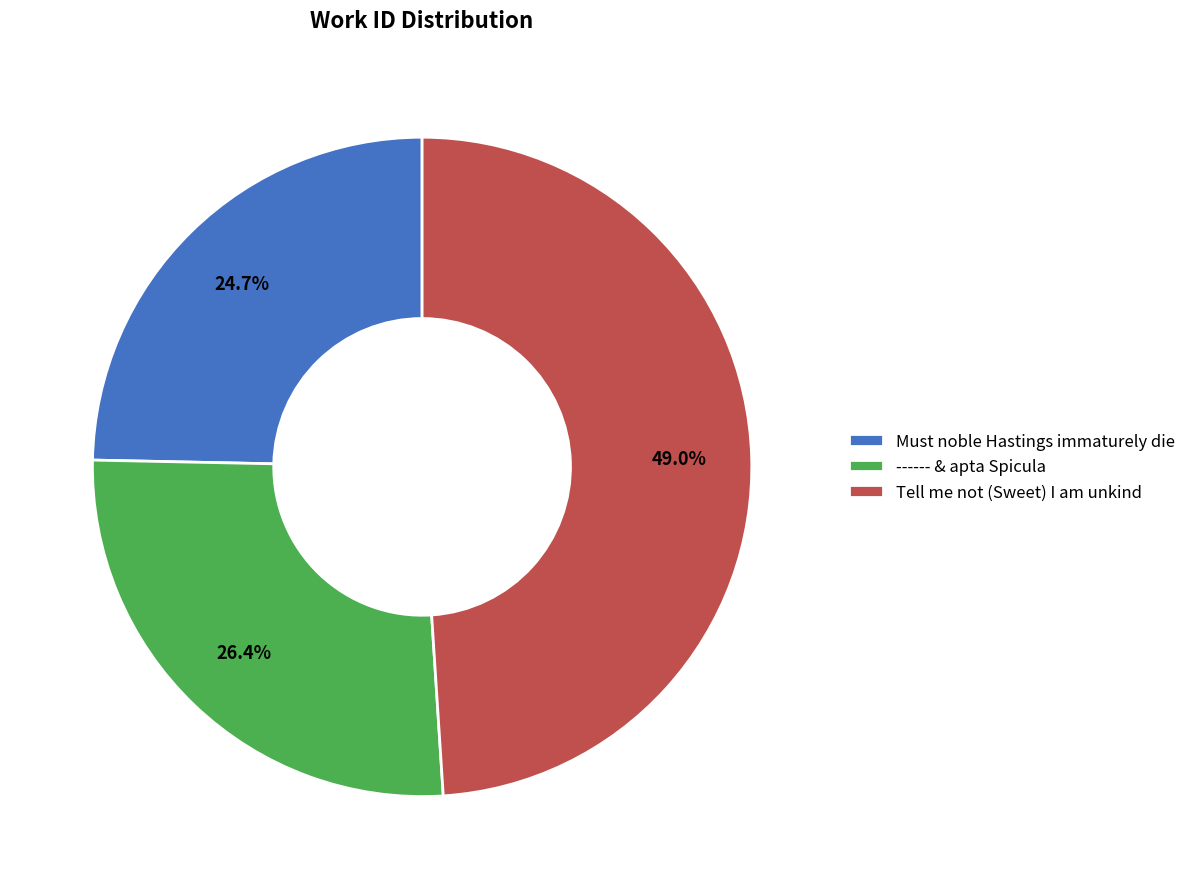

To the nearest percent, what is the combined percentage of Tell me not (Sweet) I am unkind and Must noble Hastings immaturely die?

74%